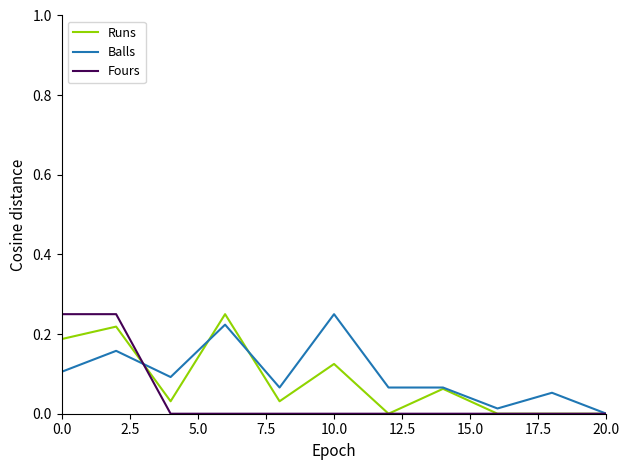

At which label does Balls reach its peak?

10.0